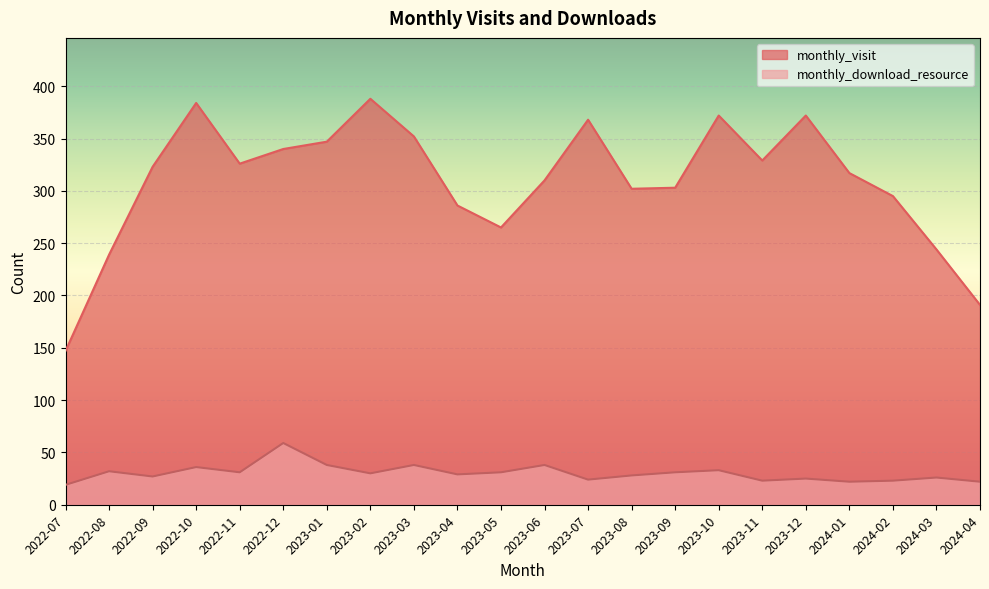

True or false: monthly_visit and monthly_download_resource cross at least once.

False